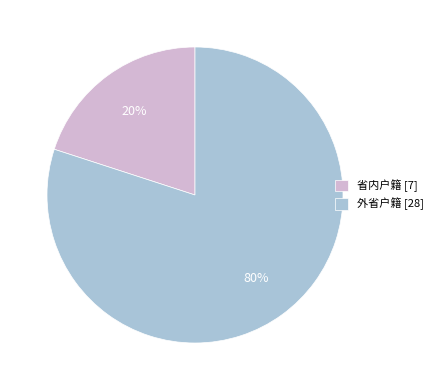

Which has a higher value, 外省户籍 [28] or 省内户籍 [7]?

外省户籍 [28]